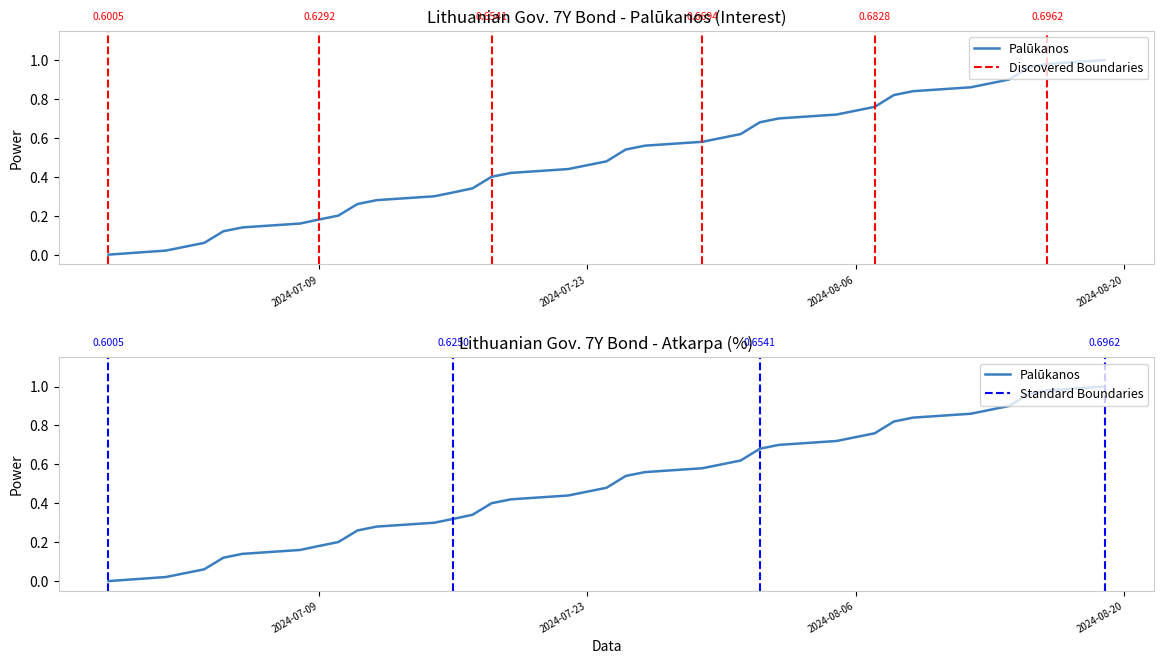

What is the difference between the maximum and minimum values?

1.0